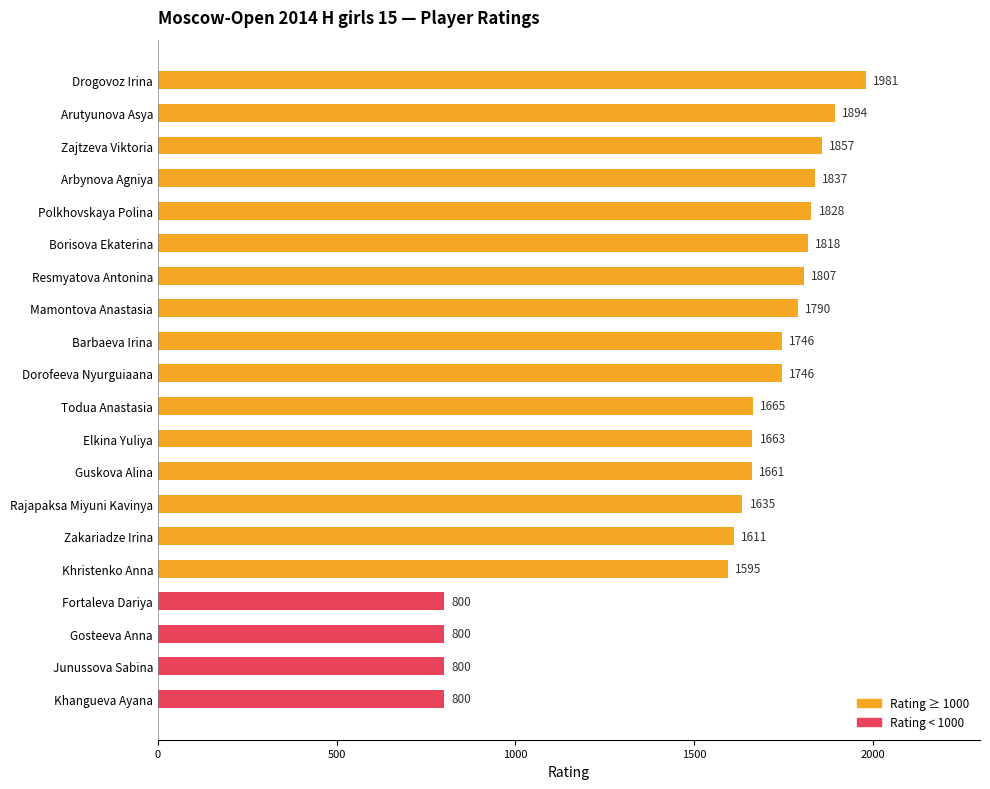

Does the chart contain stacked bars?

No